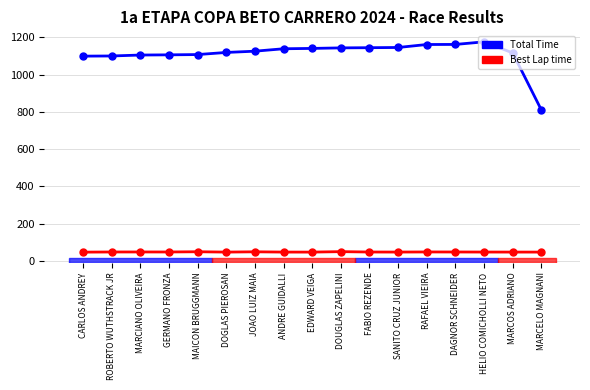

What position from the right is MARCIANO OLIVEIRA?

15